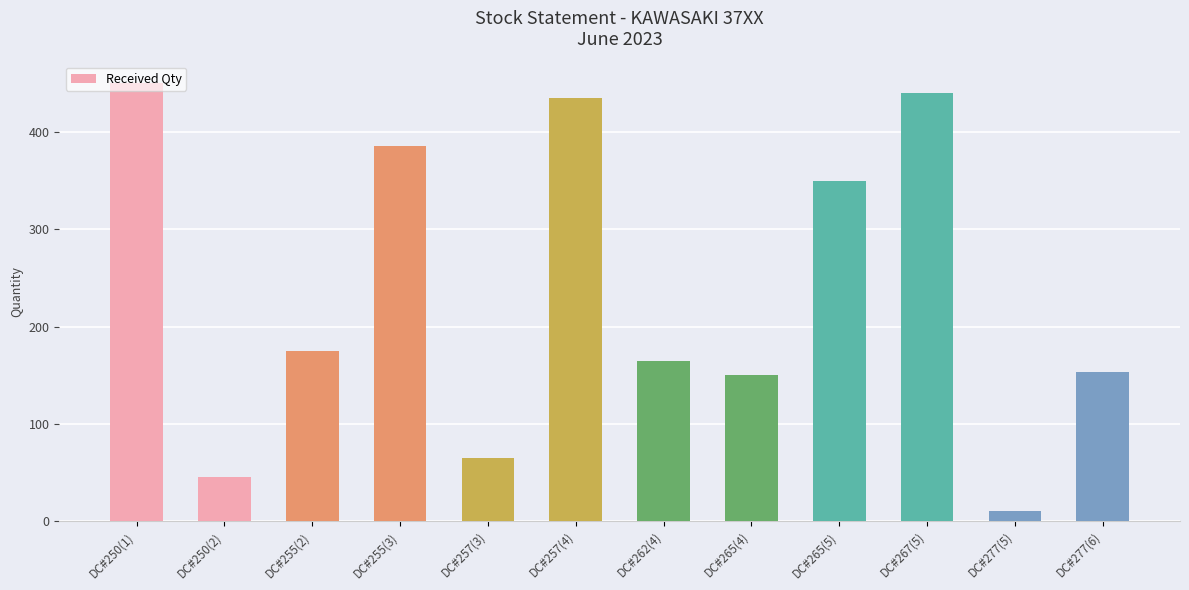

What is the difference between the values at DC#257(3) and DC#267(5)?

375